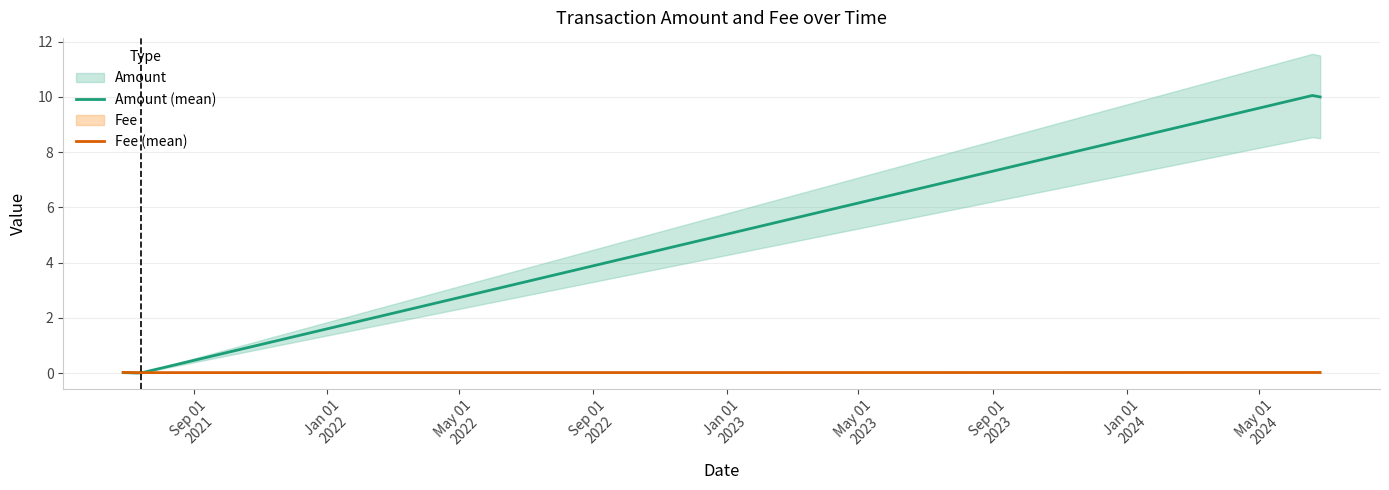

True or false: Fee (mean) and Amount (mean) intersect in this chart.

True